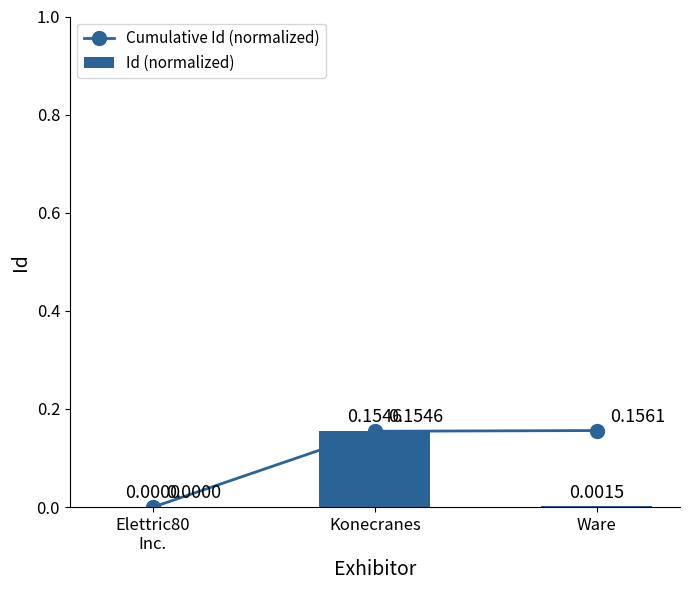

Reading right to left, what are all the values shown in this chart?

Cumulative Id (normalized): Ware=0.2	Konecranes=0.2	Elettric80
Inc.=0.0
Id (normalized): Ware=0.0	Konecranes=0.2	Elettric80
Inc.=0.0